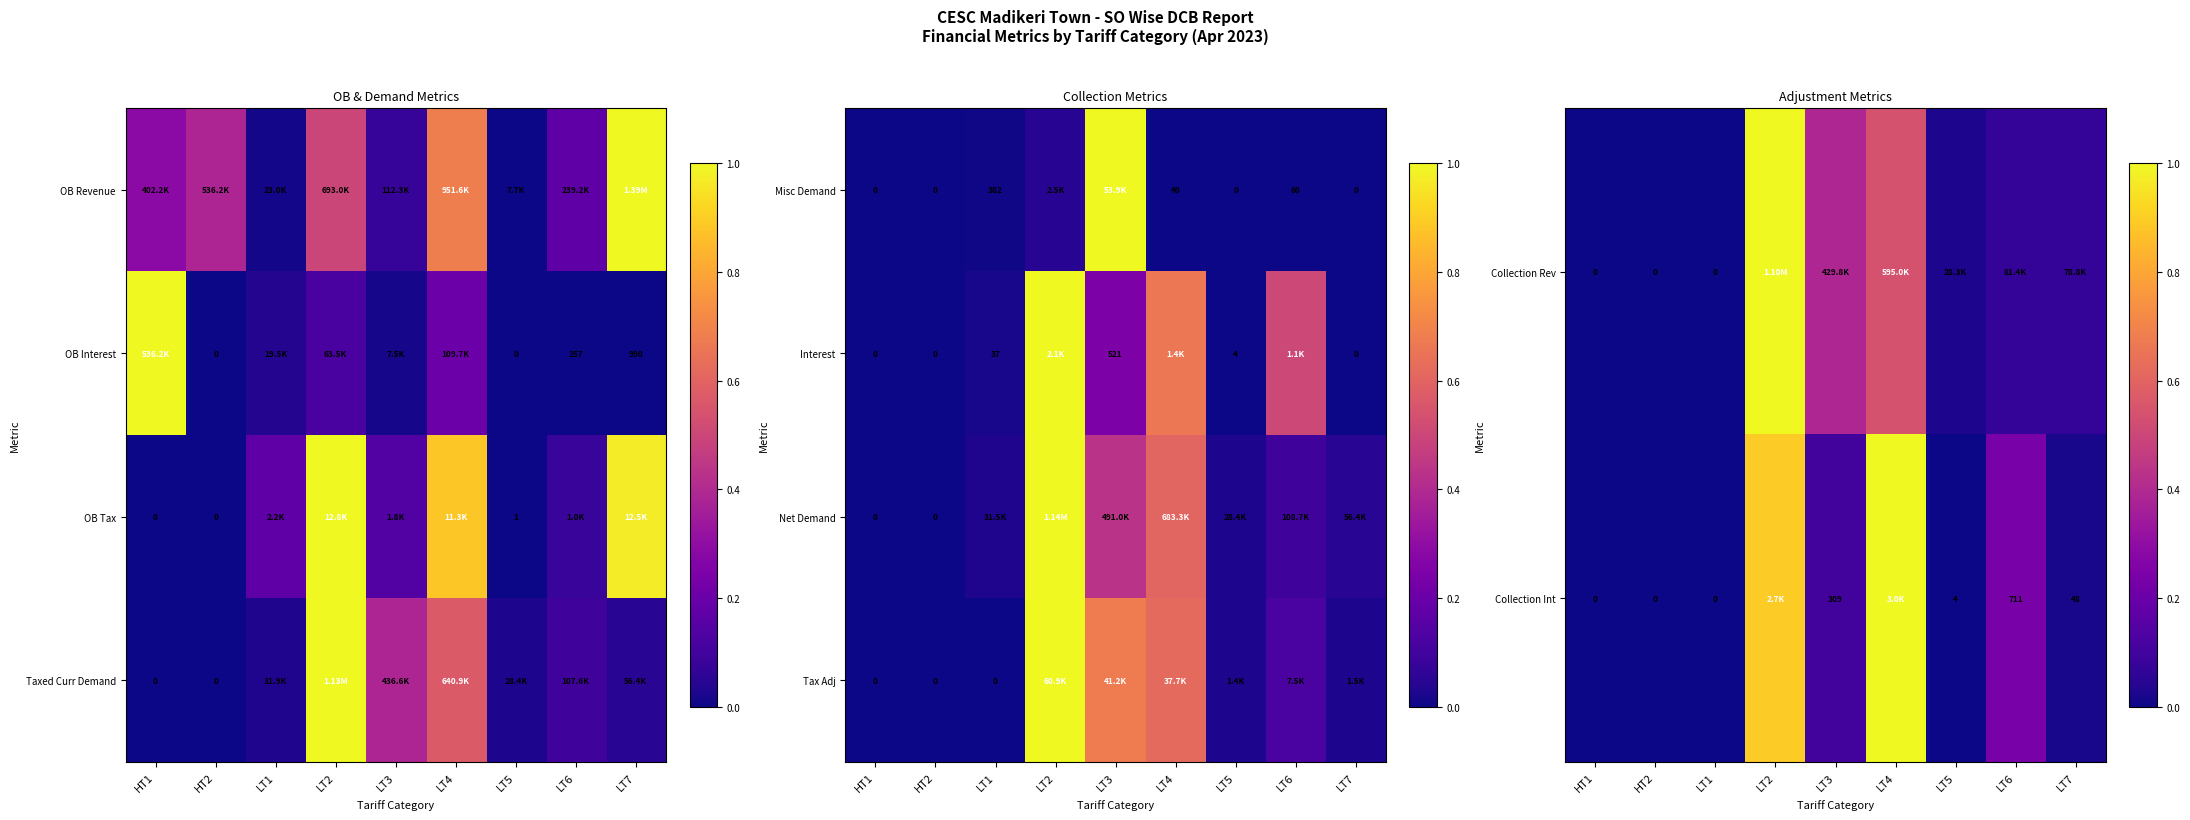

How many data points does each series have?

9